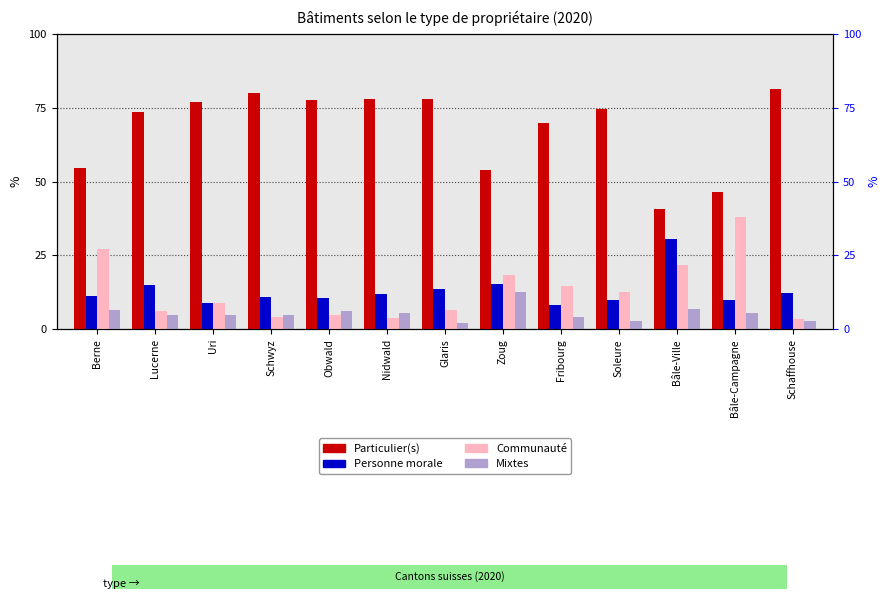

What is the spread (max minus min) of values at Obwald?

72.7